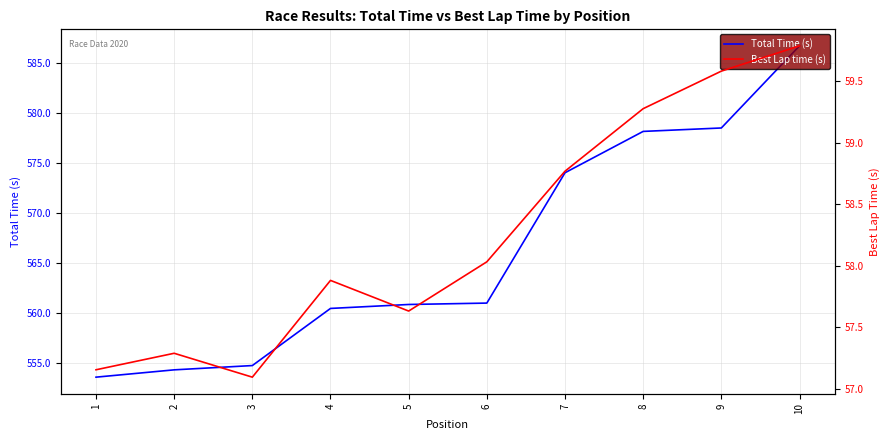

What is the value of the Total Time (s) point at the 1st from the left?

553.6